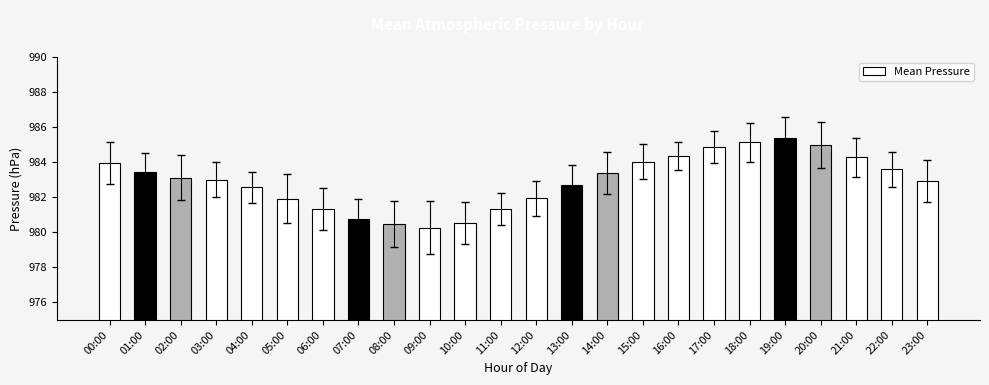

How many series are shown in this chart?

1